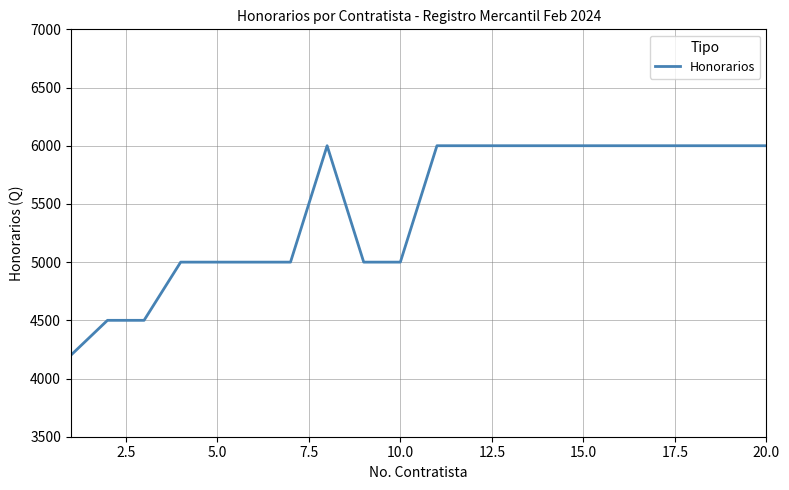

What is the maximum value shown in the chart?

6000